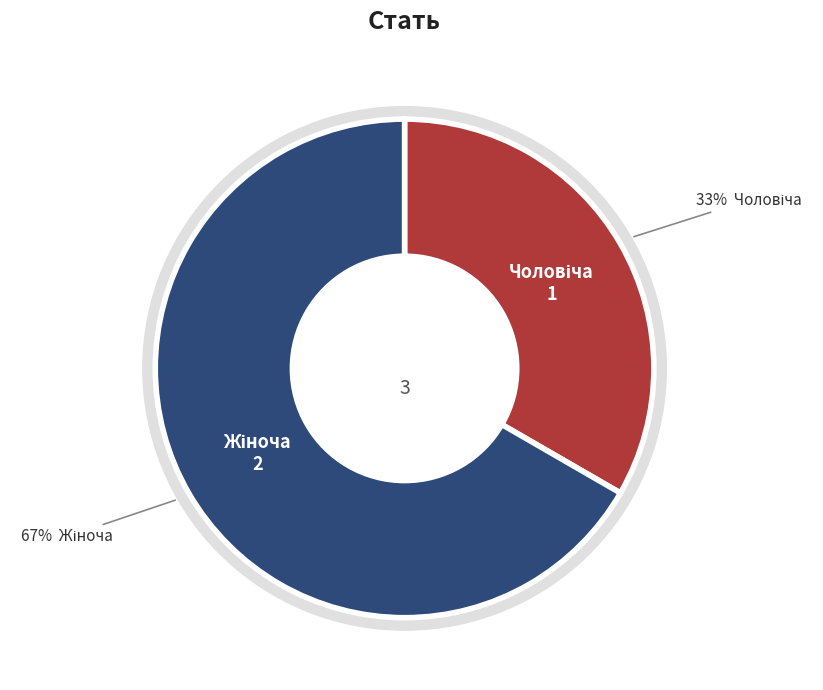

How many segments does this pie chart have?

2